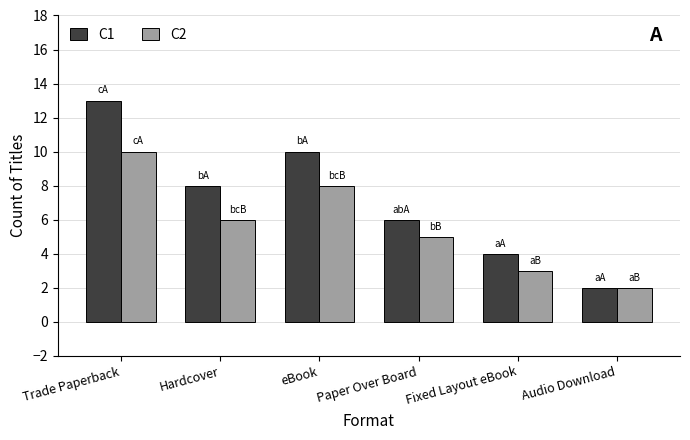

What are all the series names shown in the legend?

C1, C2